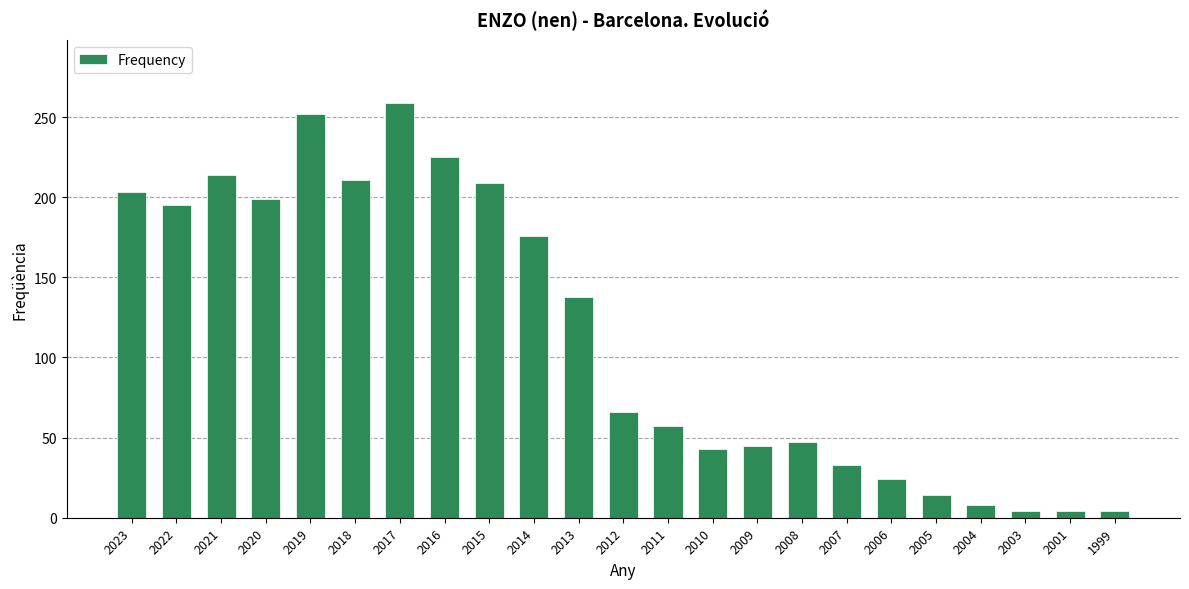

What is the difference between the maximum and minimum values?

255